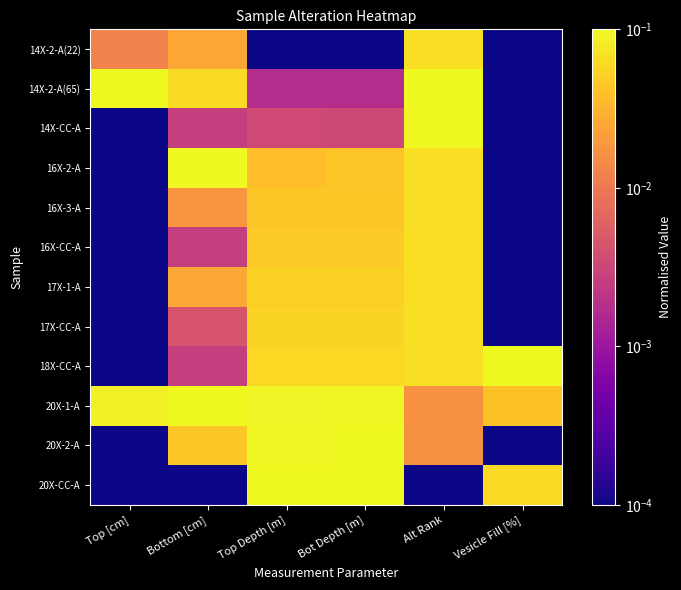

What is the spread (max minus min) of values at Top Depth [m]?

0.1